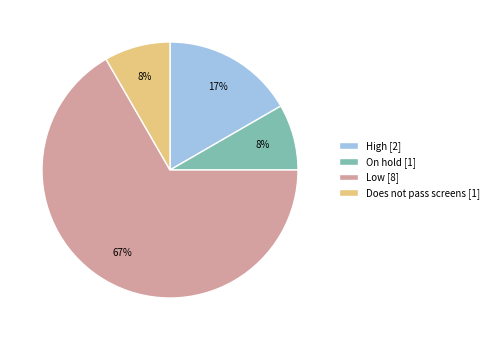

Which has a higher value, On hold [1] or Low [8]?

Low [8]